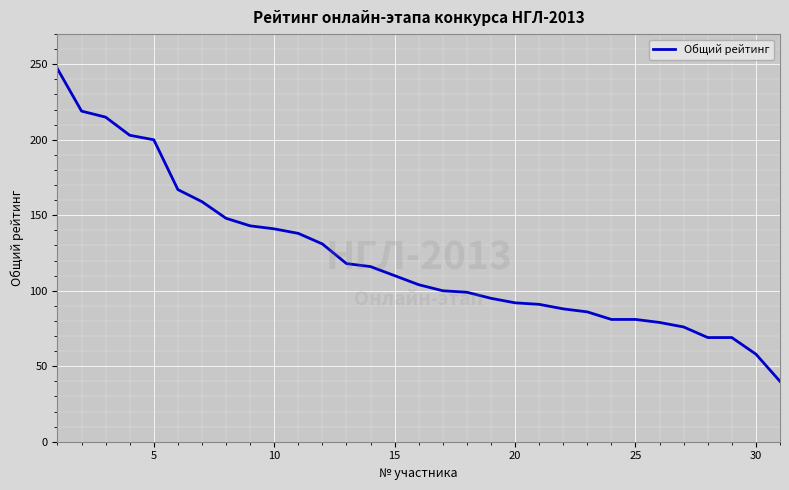

What is the maximum value shown in the chart?

247